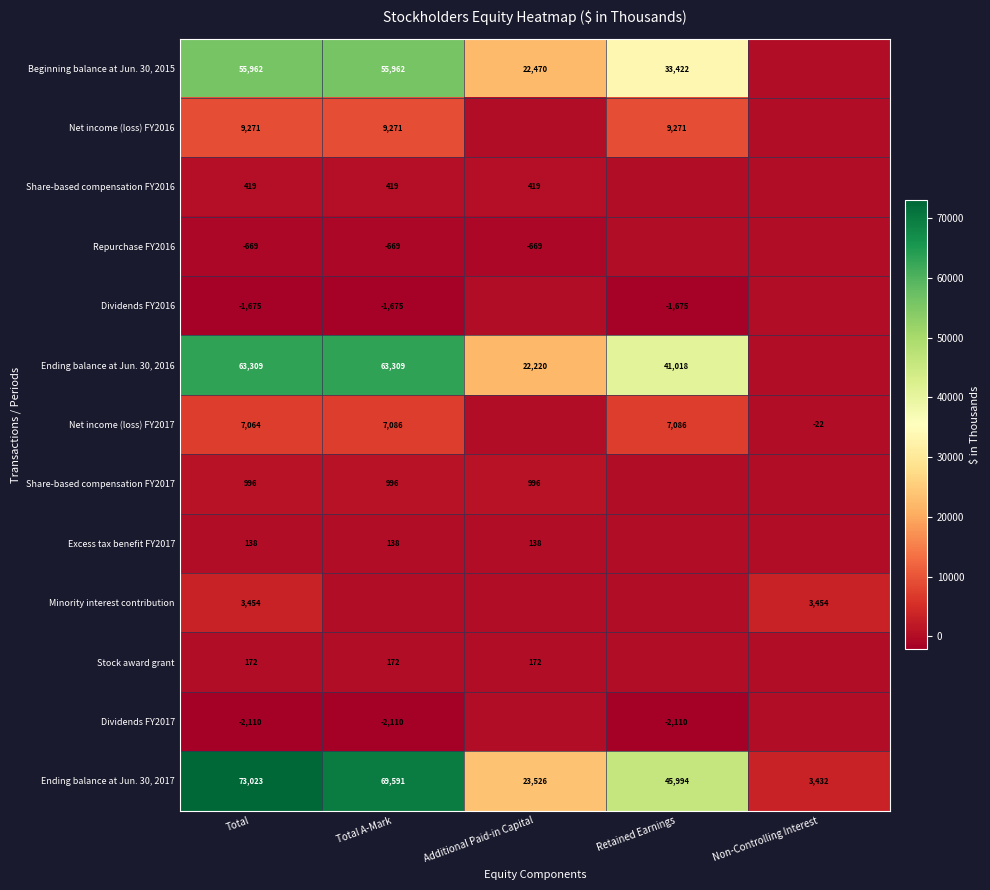

What is the total value across all series at Total?

209354